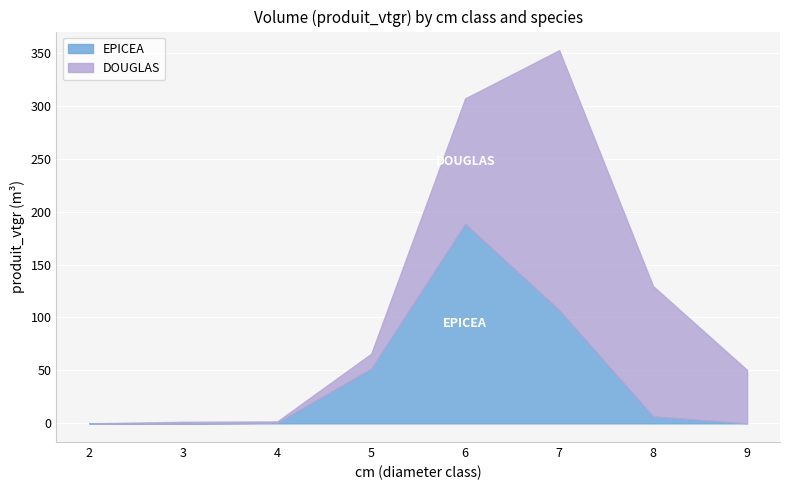

What is the highest value of the DOUGLAS series?

245.3